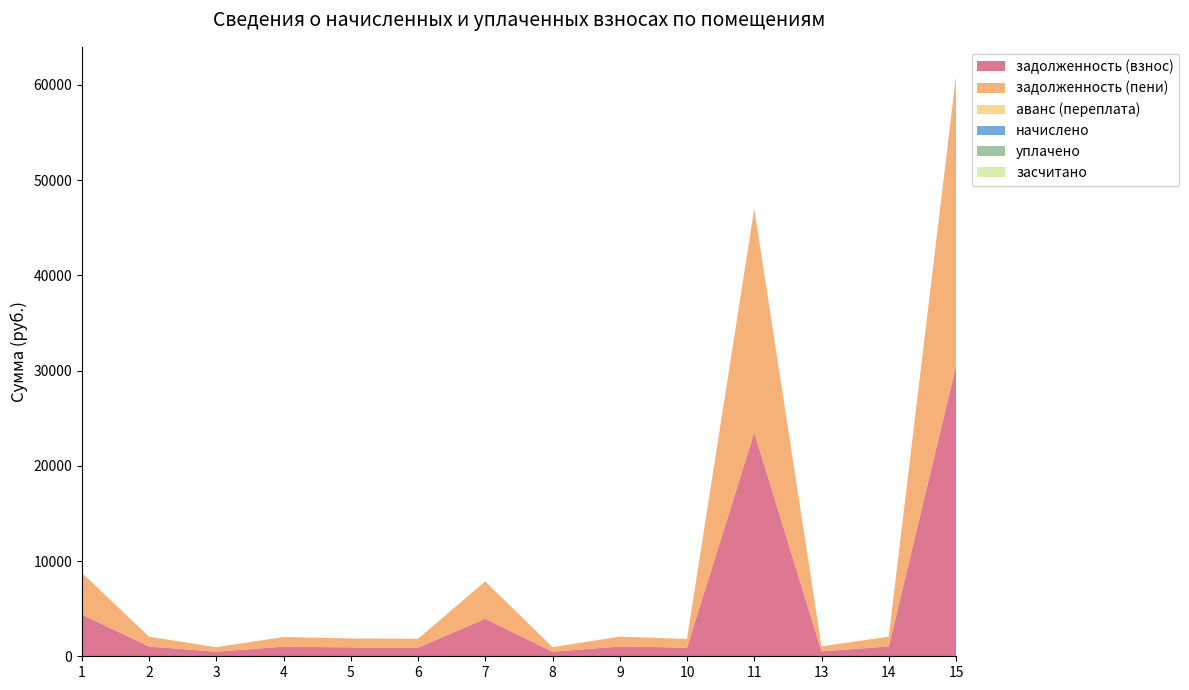

Reading left to right, transcribe all the data shown in this chart.

задолженность (взнос): 4387.6	1029.0	477.9	1011.3	935.7	918.0	3932.0	479.1	1030.1	912.1	23495.5	519.7	1032.5	30473.3
задолженность (пени): 4387.6	1029.0	477.9	1011.3	935.7	918.0	3932.0	479.1	1030.1	912.1	23495.5	519.7	1032.5	30473.3
аванс (переплата): 0.0	0.0	0.0	0.0	0.0	0.0	0.0	0.0	0.0	0.0	0.0	0.0	0.0	0.0
начислено: 0.0	0.0	0.0	0.0	0.0	0.0	0.0	0.0	0.0	0.0	0.0	0.0	0.0	0.0
уплачено: 0.0	0.0	0.0	0.0	0.0	0.0	0.0	0.0	0.0	0.0	0.0	0.0	0.0	0.0
засчитано: 0.0	0.0	0.0	0.0	0.0	0.0	0.0	0.0	0.0	0.0	0.0	0.0	0.0	0.0